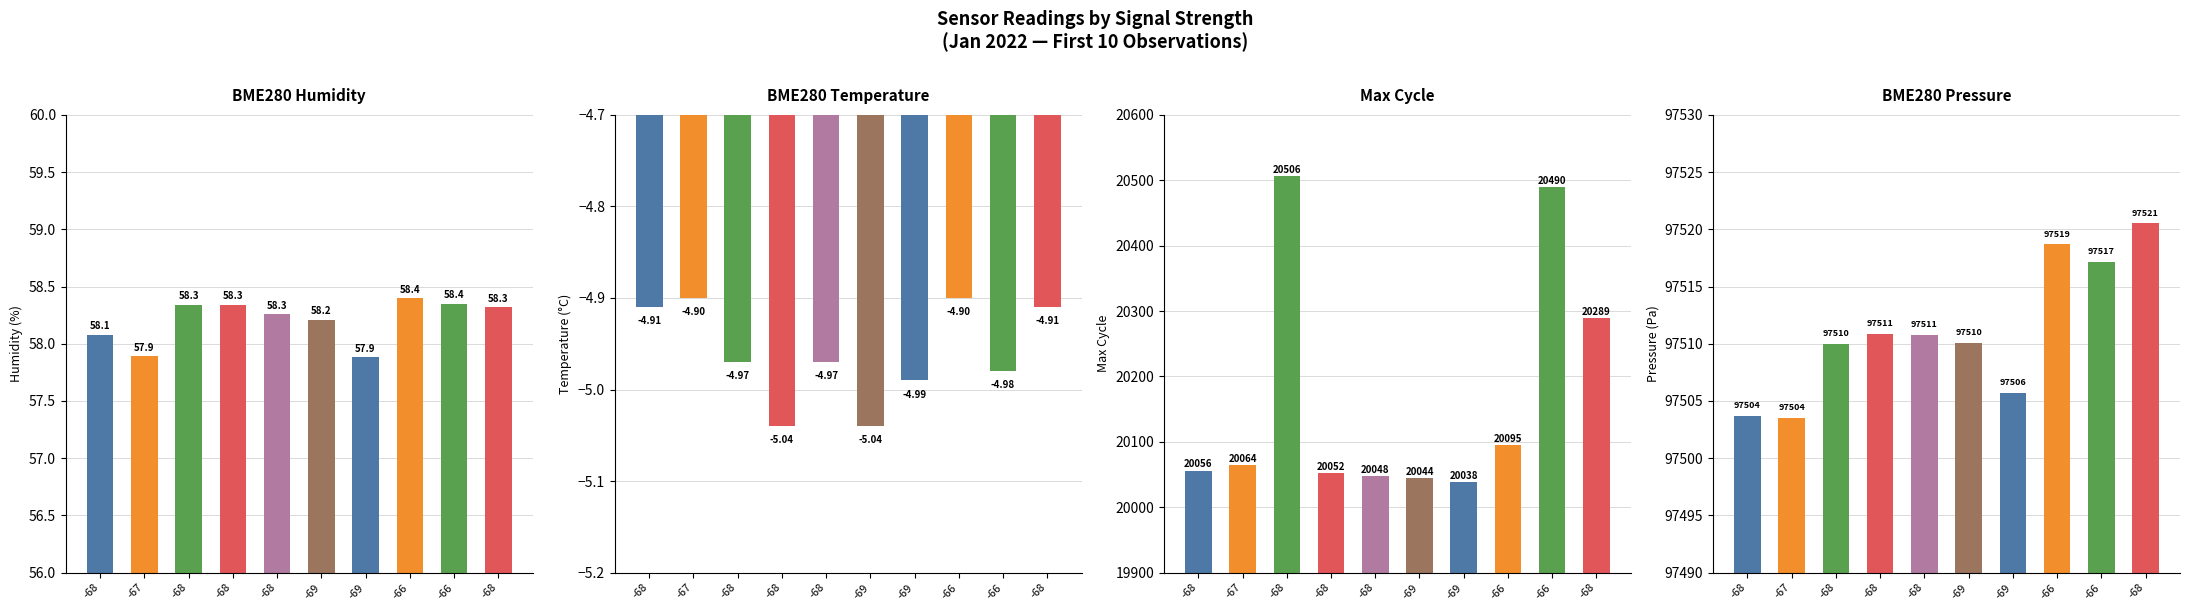

The value of Max_cycle at -68 is 10517.7. True or false?

False